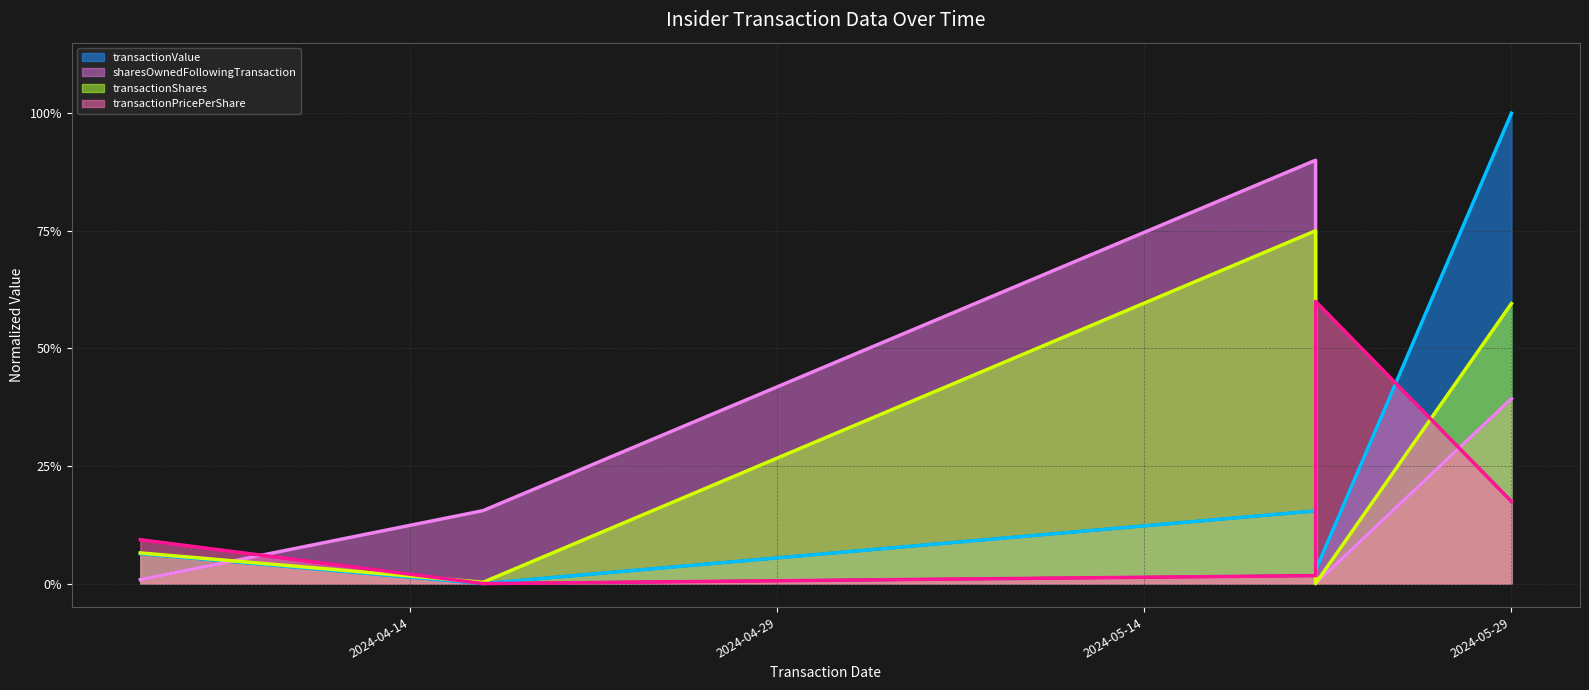

The value of transactionPricePerShare (trend) at 2024-04-29 is -0.2. True or false?

False